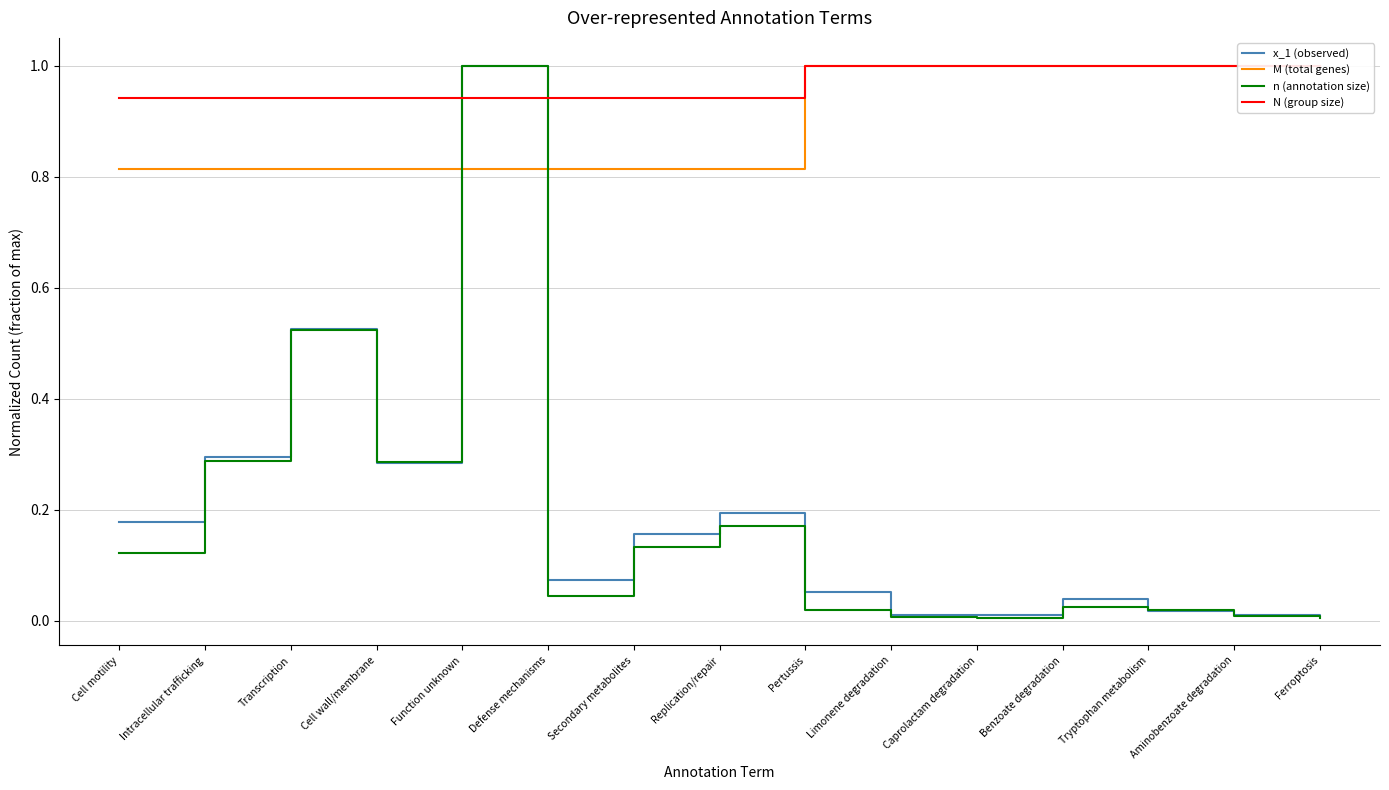

What is the greatest value displayed?

1.0